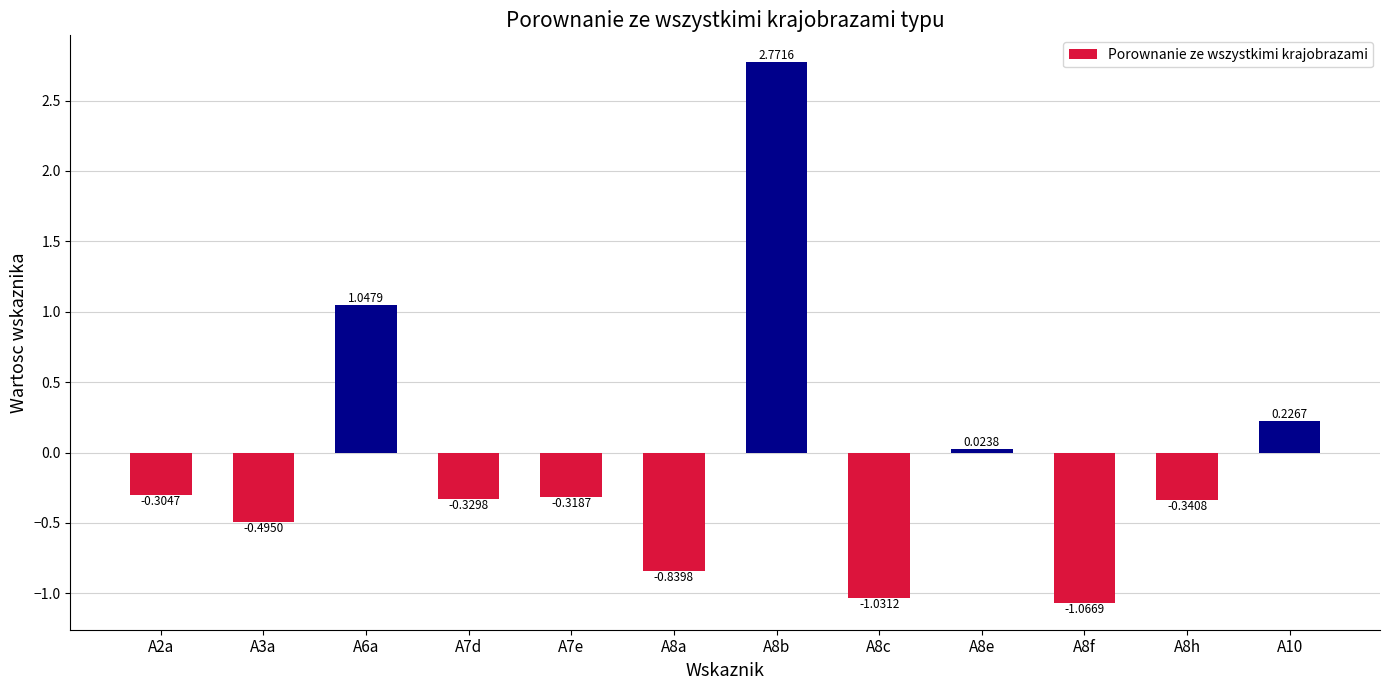

List the labels in order of value, largest first.

A8b, A6a, A10, A8e, A2a, A7e, A7d, A8h, A3a, A8a, A8c, A8f